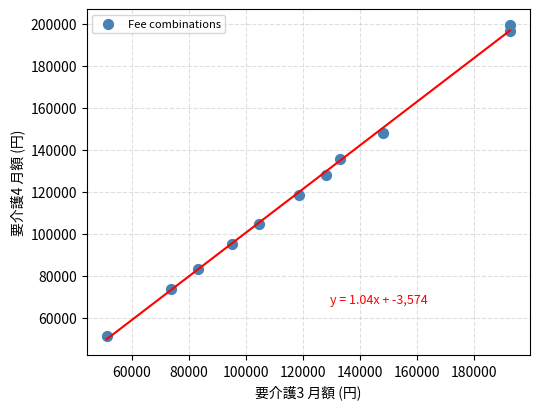

What Y value in the scatter plot is closest to 125367?

128130